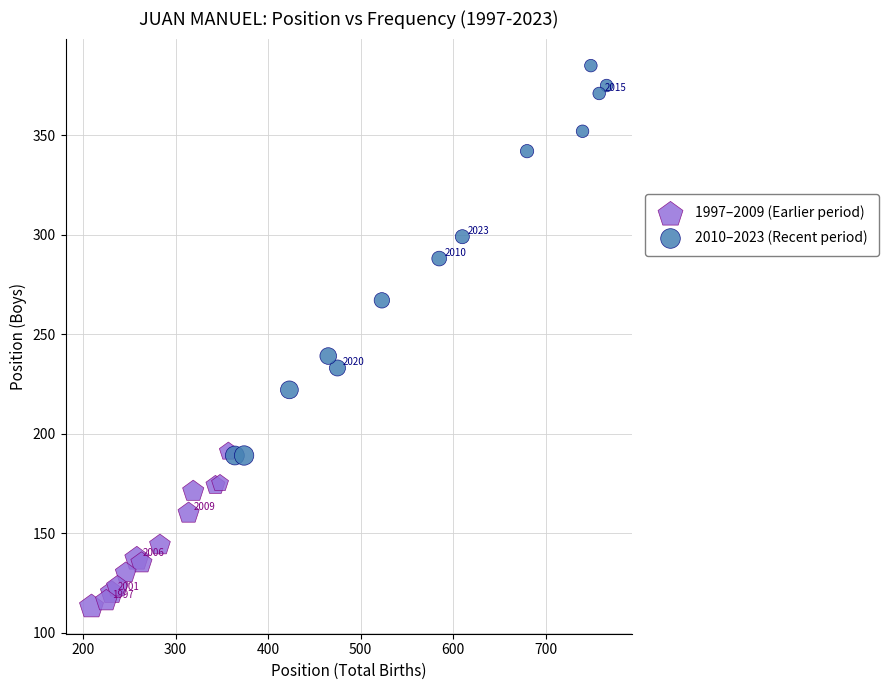

Which series reaches the maximum Y coordinate?

2010–2023 (Recent period)